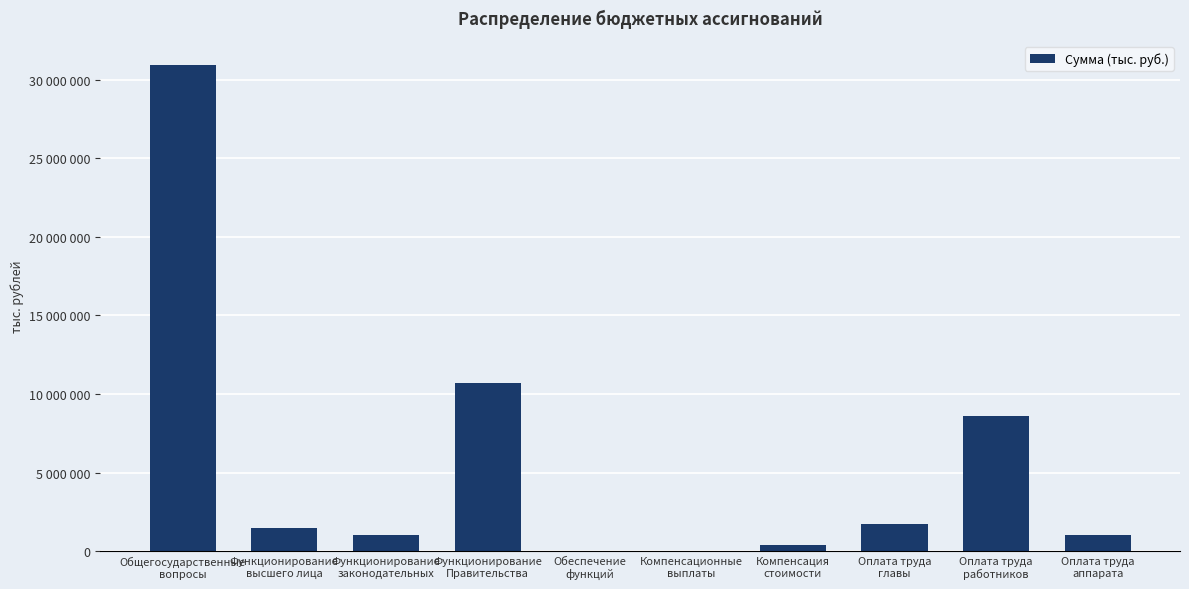

Are the bars horizontal?

No